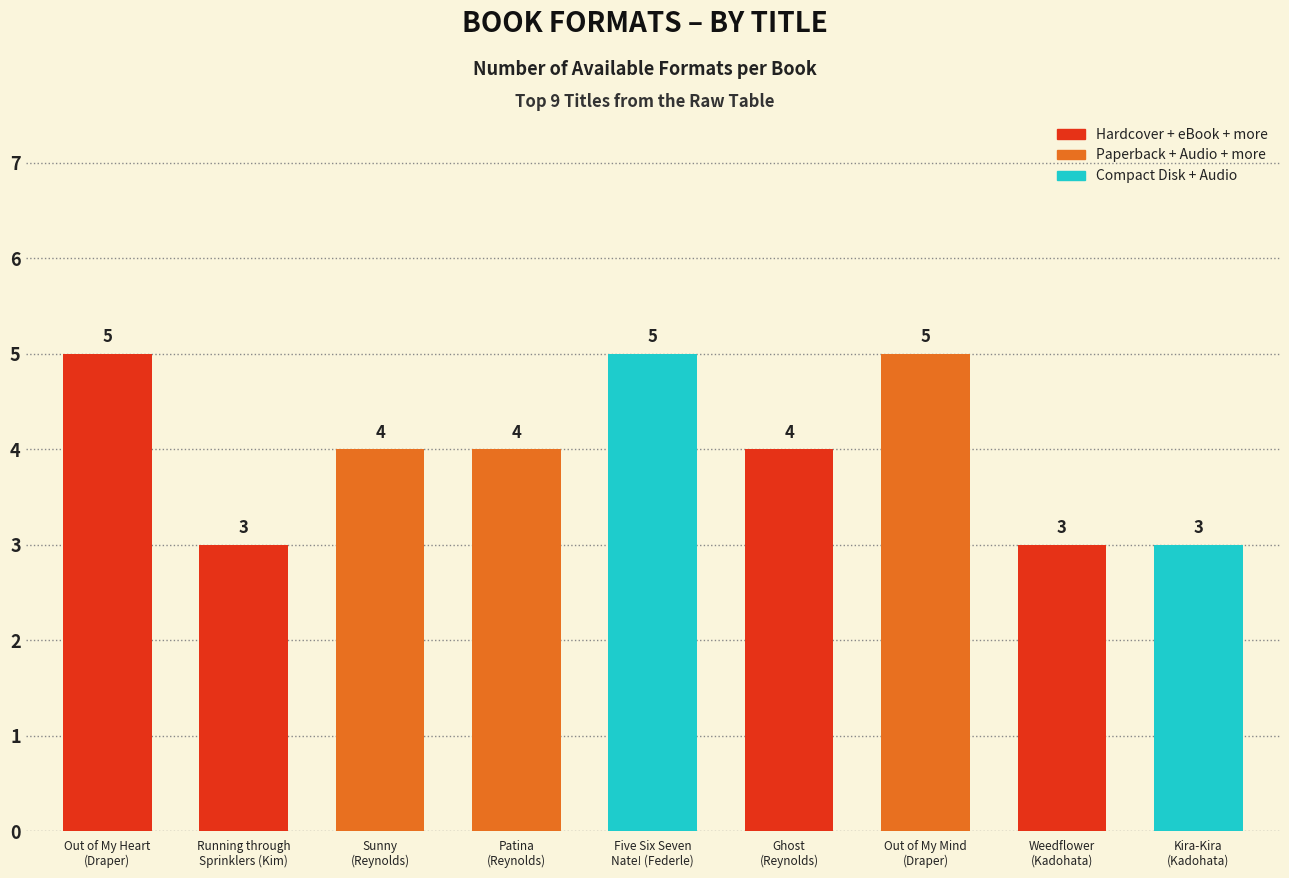

How many bars are there in total?

9